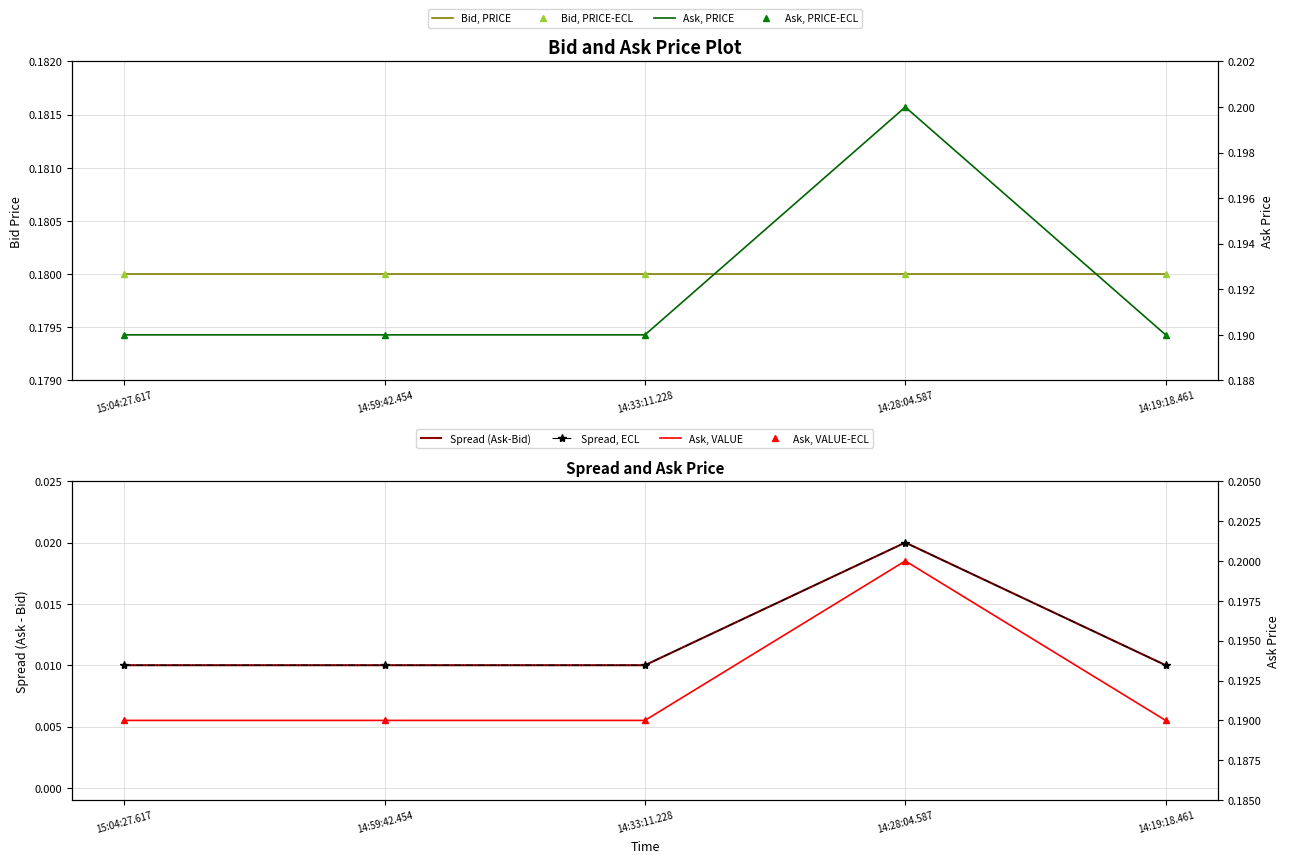

Is this an area chart (filled region under the line)?

No